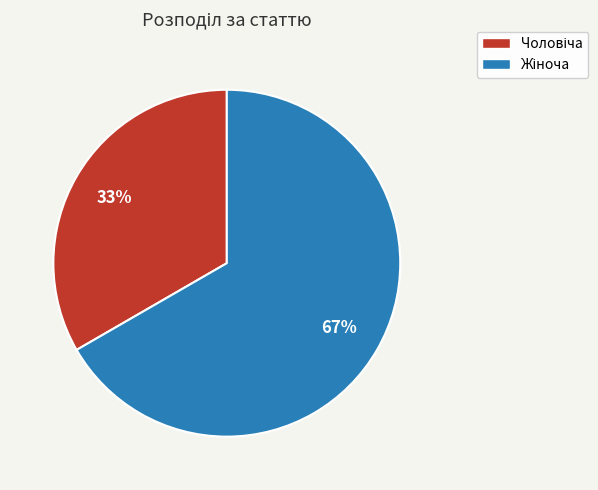

Does any single category account for the majority?

Yes